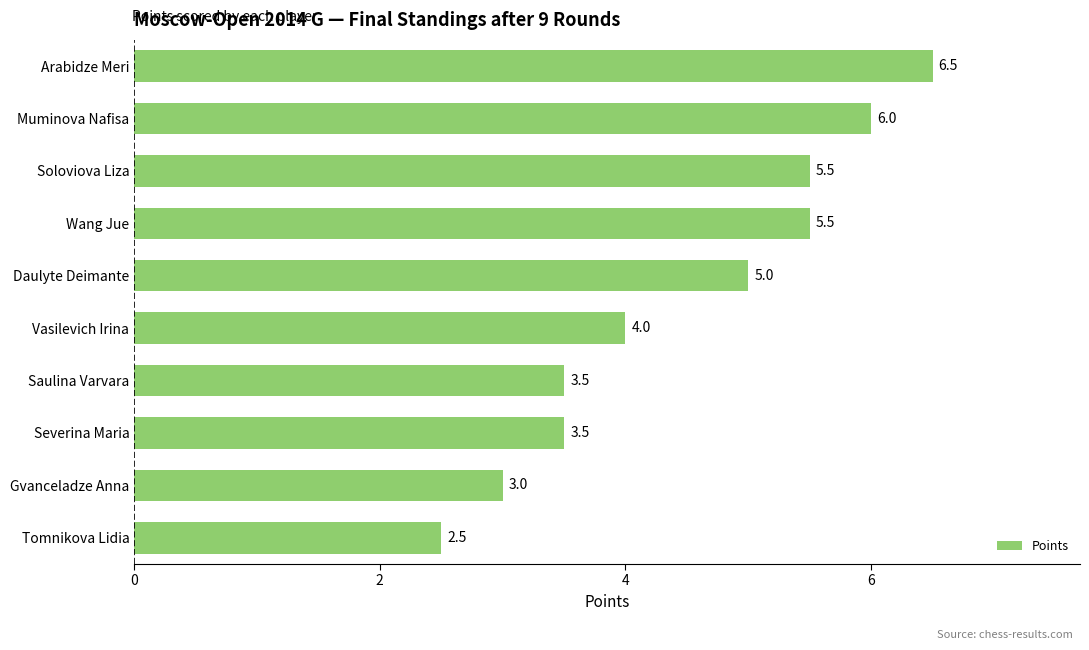

Reading bottom to top, extract all data points from this chart.

2.5	3.0	3.5	3.5	4.0	5.0	5.5	5.5	6.0	6.5